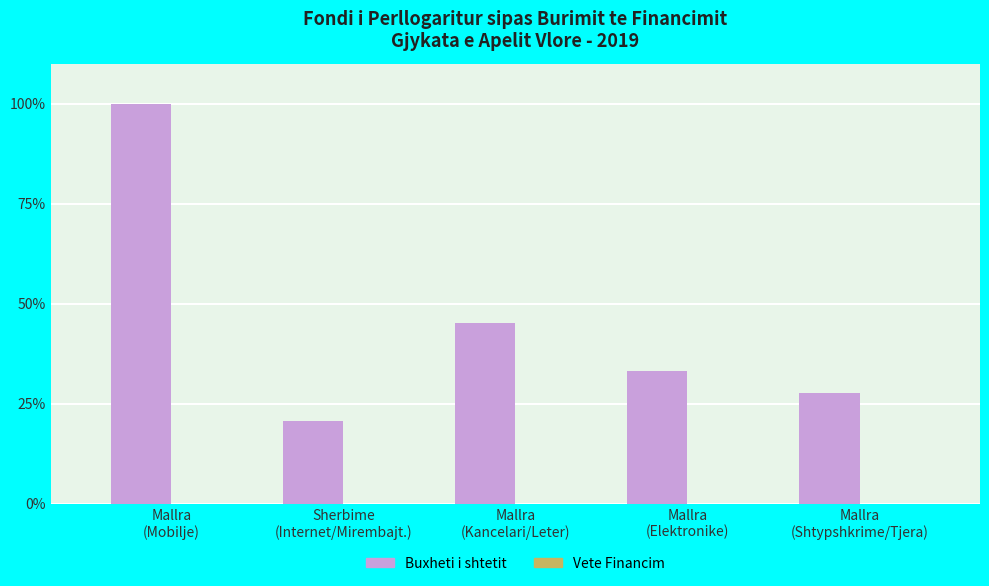

Reading left to right, what are all the values shown in this chart?

100.0	20.6	45.2	33.2	27.6